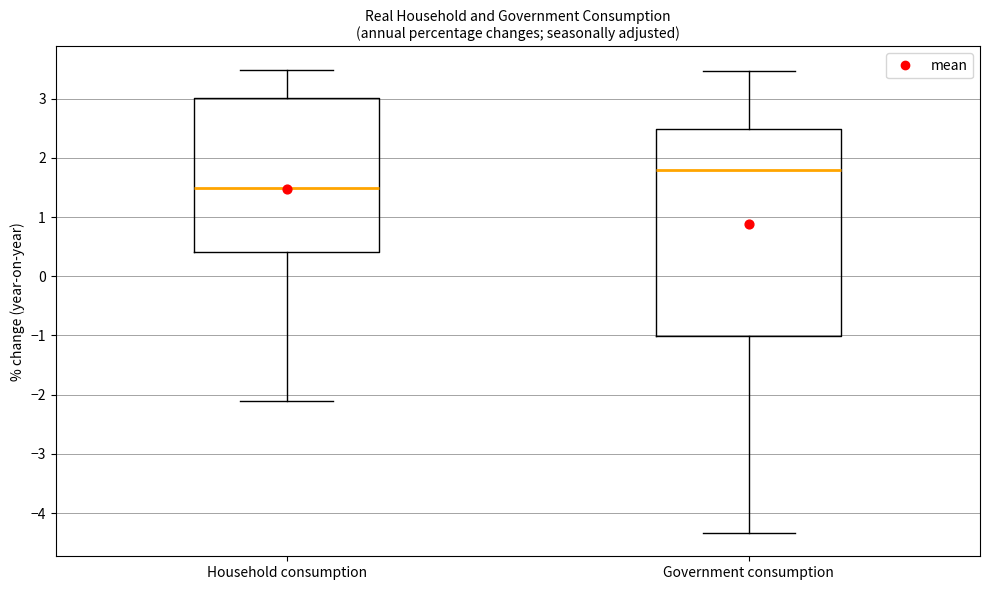

Reading left to right, transcribe this box plot: for each box, give where its median line is, the range the box spans, and where its two whiskers end, as read against the y-axis. The values are not printed on the chart, so give them approximately, as read against the axis.

Household consumption: median 1.5, box 0.4 to 3.0, whiskers -2.1 to 3.5
Government consumption: median 1.8, box -1.0 to 2.5, whiskers -4.3 to 3.5